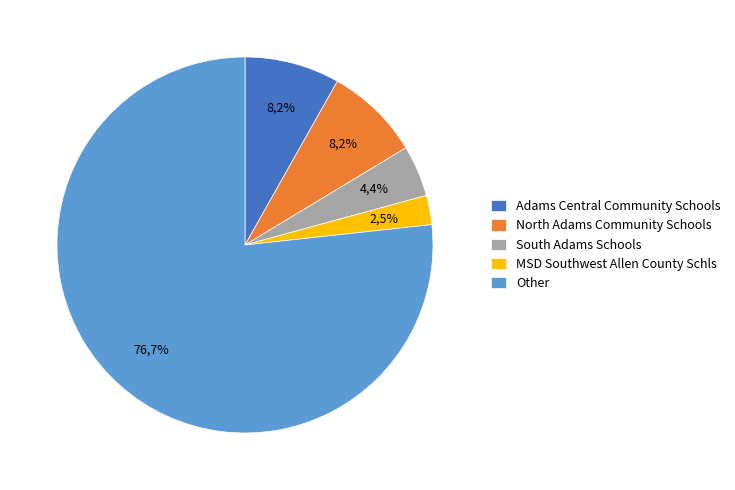

What percentage is NOT represented by South Adams Schools?

95.6%